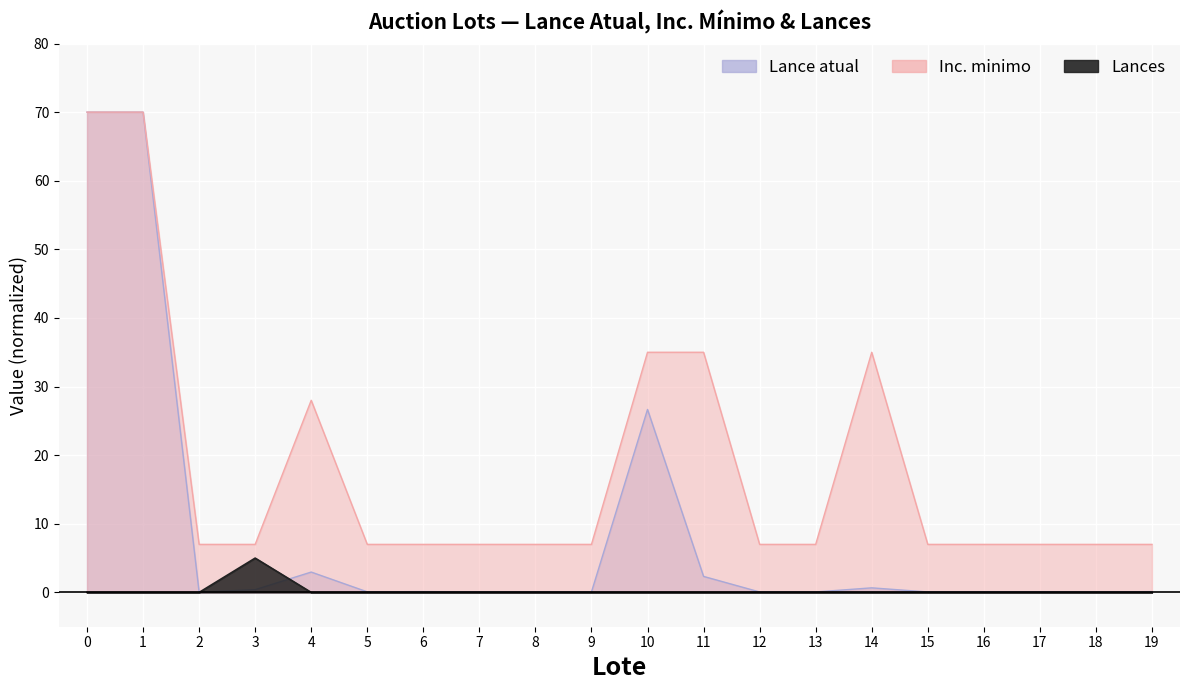

Which has a higher value, 15 or 3?

3